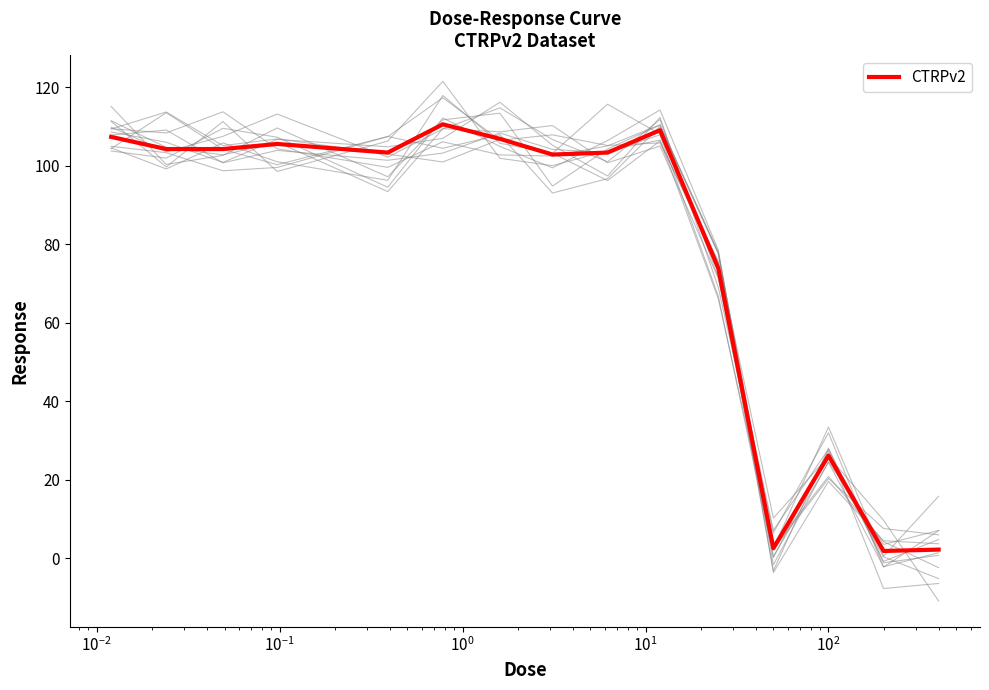

What is the maximum value for CTRPv2?

110.5